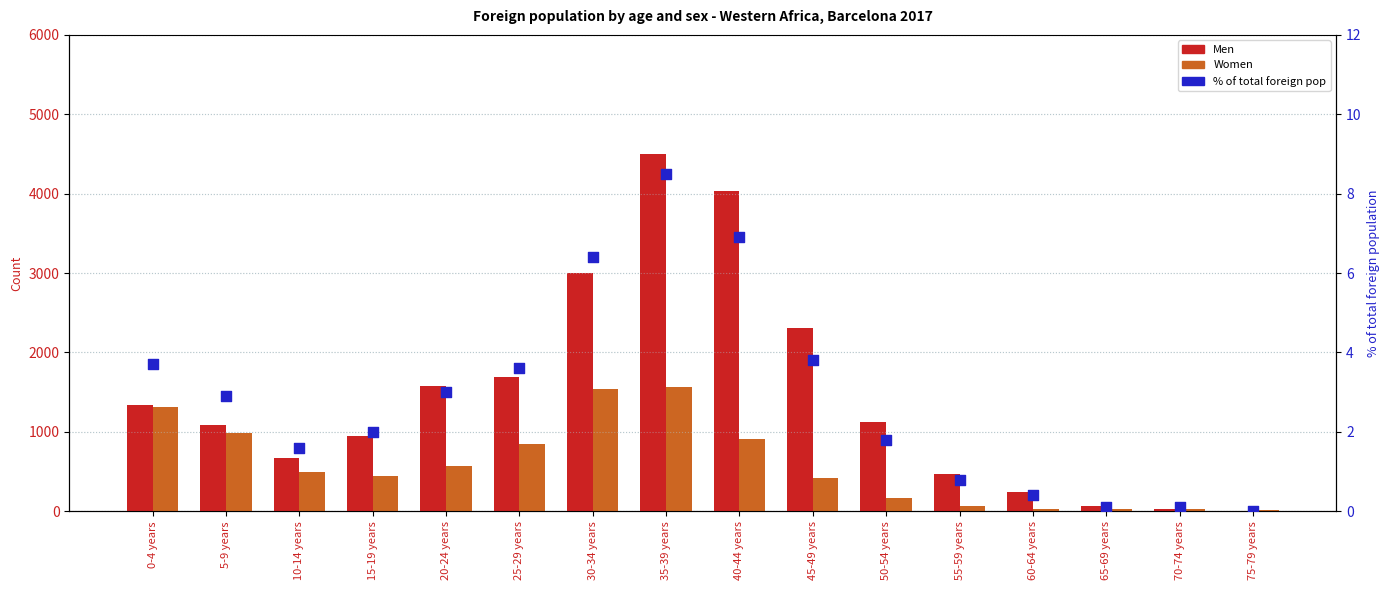

Which series reaches the minimum Y coordinate?

% of total foreign pop